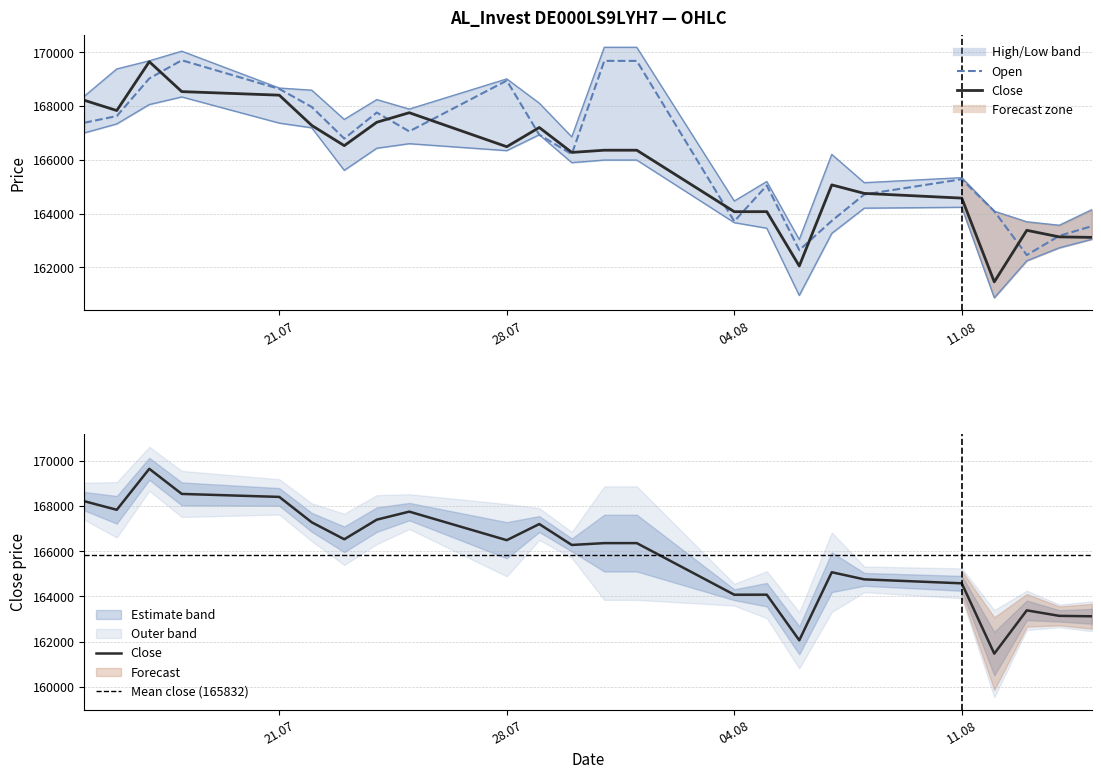

Rank the categories by Open value from lowest to highest.

13.08.2025, 06.08.2025, 14.08.2025, 15.08.2025, 04.08.2025, 07.08.2025, 12.08.2025, 08.08.2025, 05.08.2025, 11.08.2025, 30.07.2025, 23.07.2025, 29.07.2025, 25.07.2025, 15.07.2025, 16.07.2025, 24.07.2025, 22.07.2025, 21.07.2025, 28.07.2025, 17.07.2025, 31.07.2025, 01.08.2025, 18.07.2025